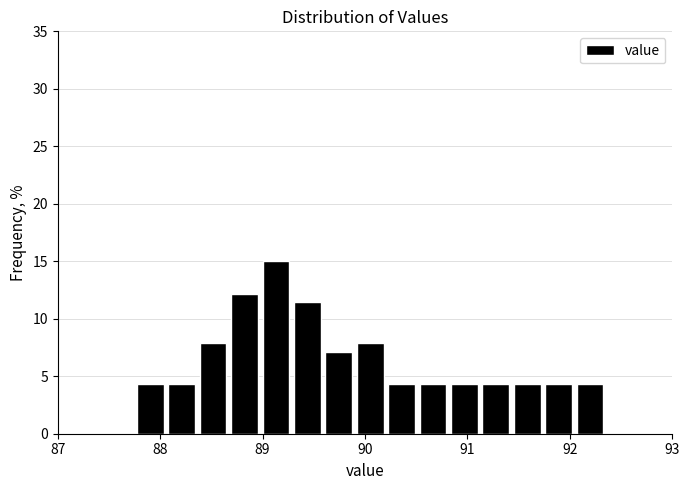

Read against the x-axis, roughly where is the centre of the tallest bar?

89.1